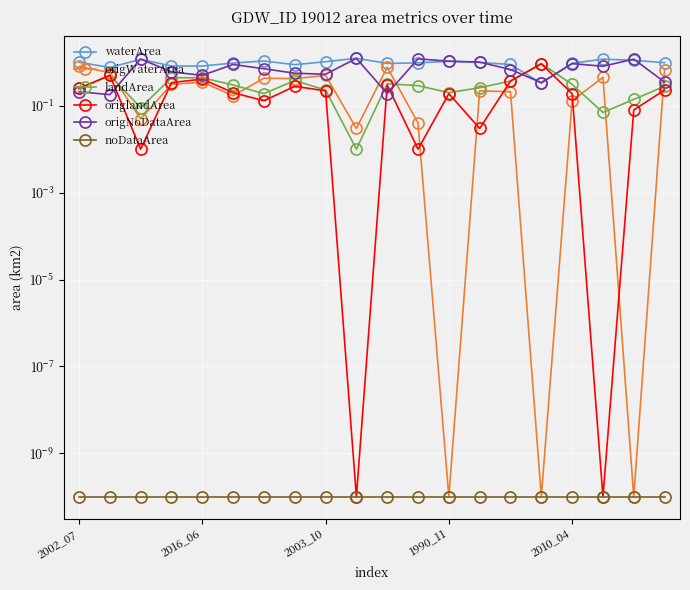

True or false: landArea has a value of 0.5 at 5.

False